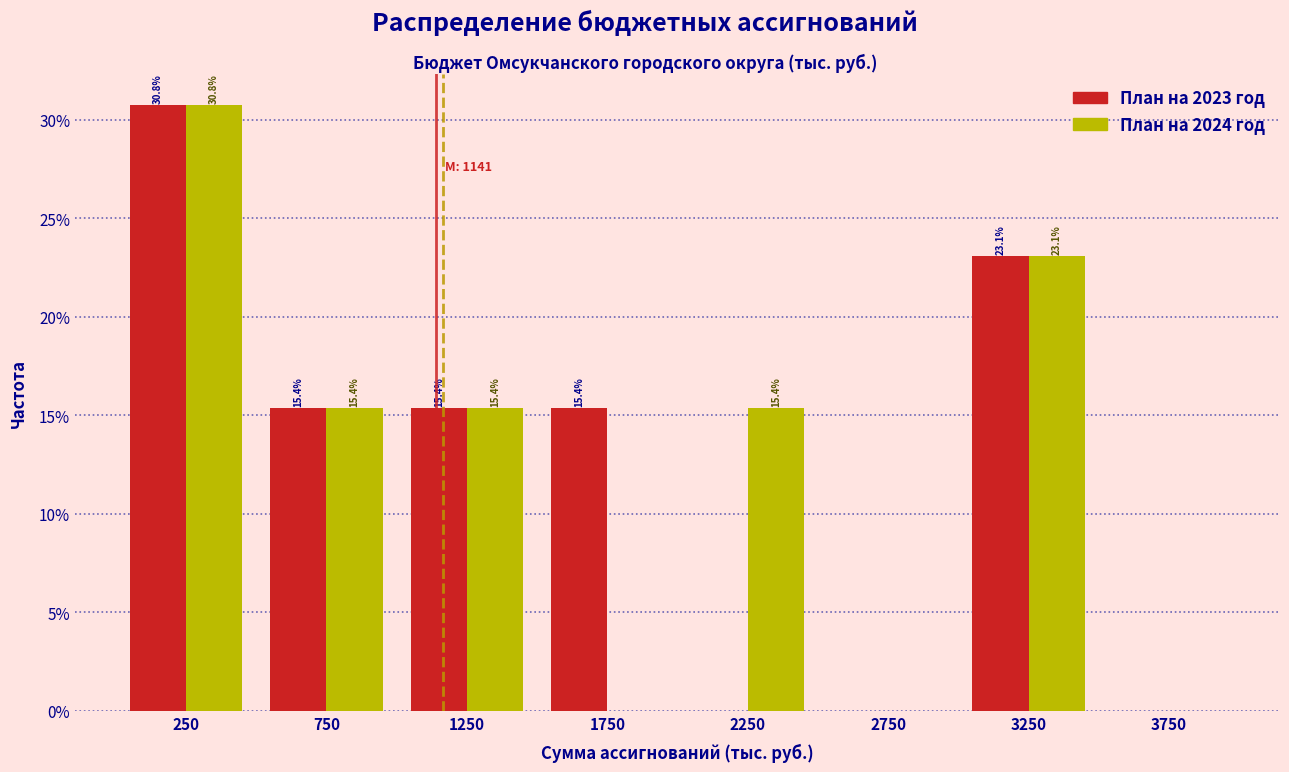

In the План на 2023 год series, which range on the x-axis has the tallest bar?

0 to 500